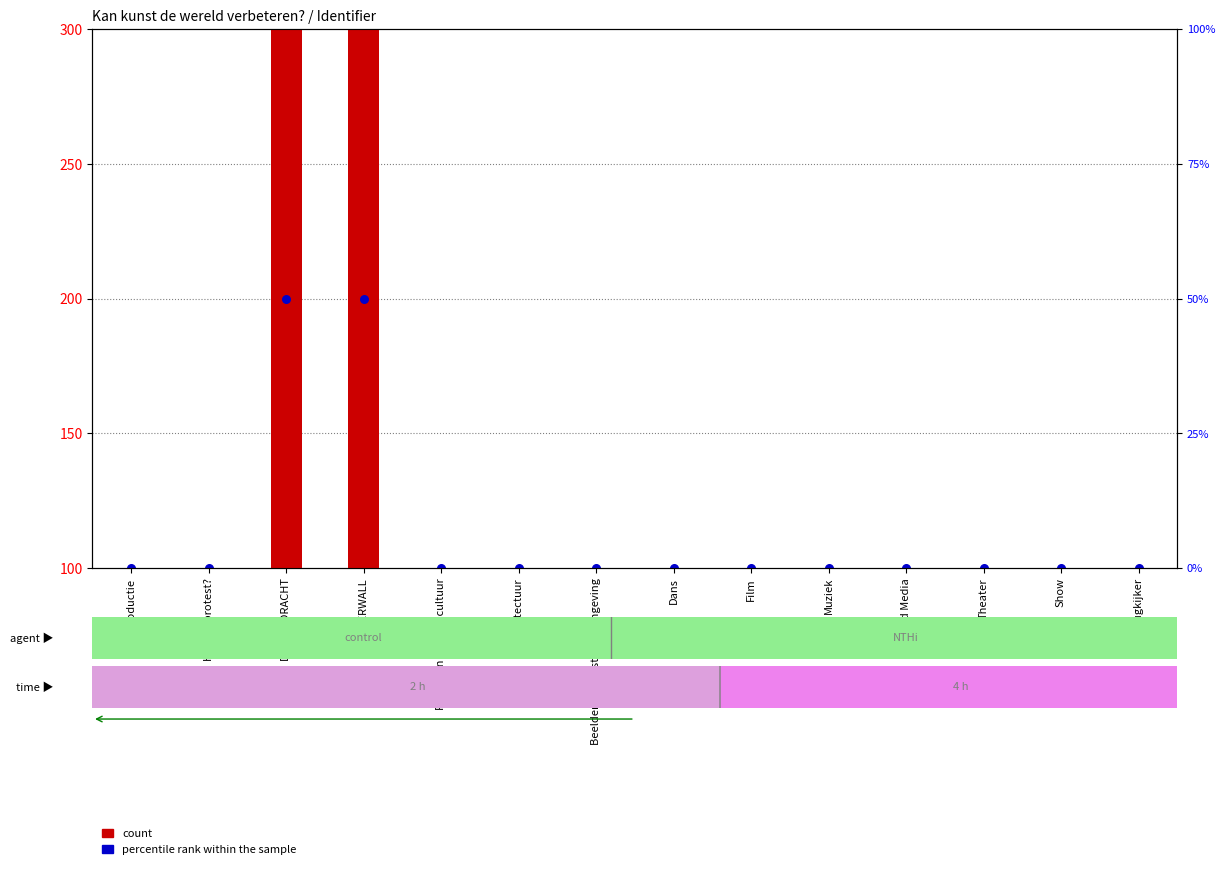

What is the total value across all series at Muziek?

100.1